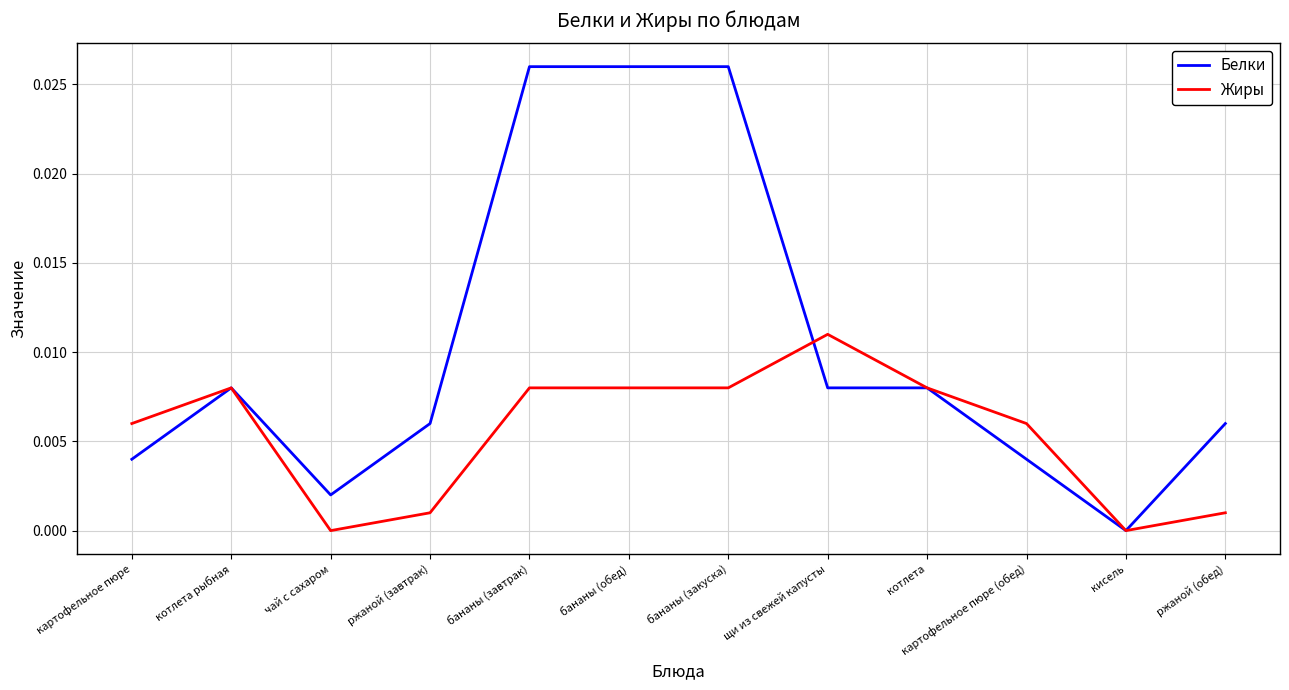

Which series has the largest total across all categories?

Белки